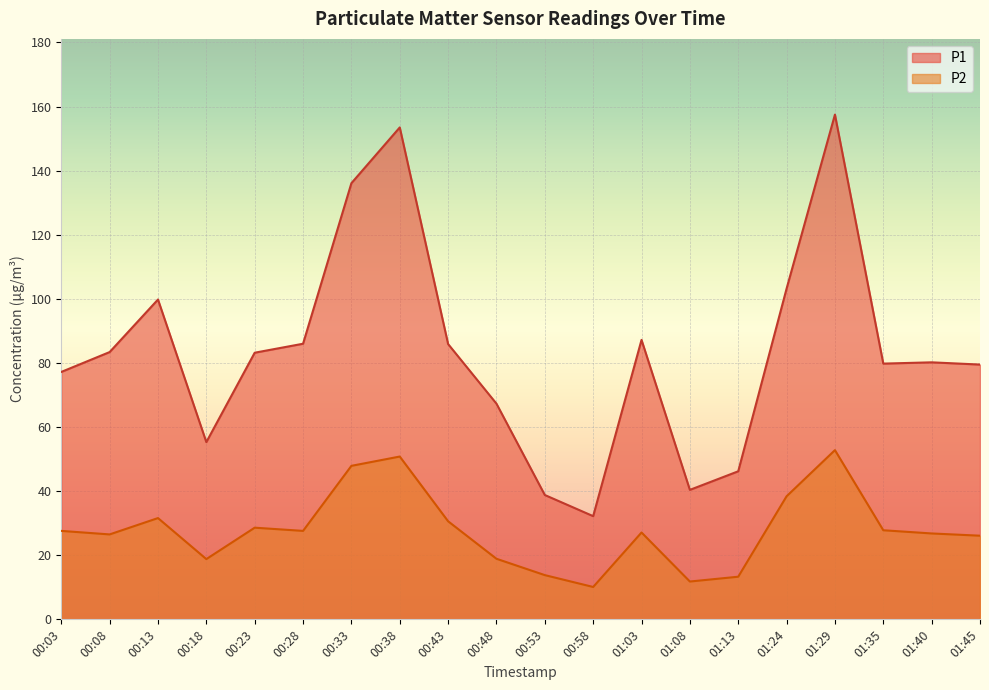

At which category is the sum across all series the highest?

01:29